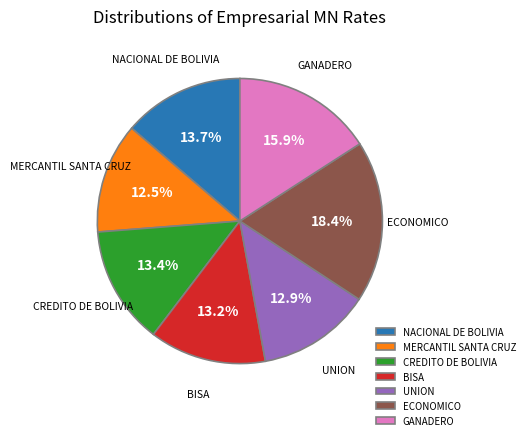

To the nearest percent, what portion does UNION represent?

13%